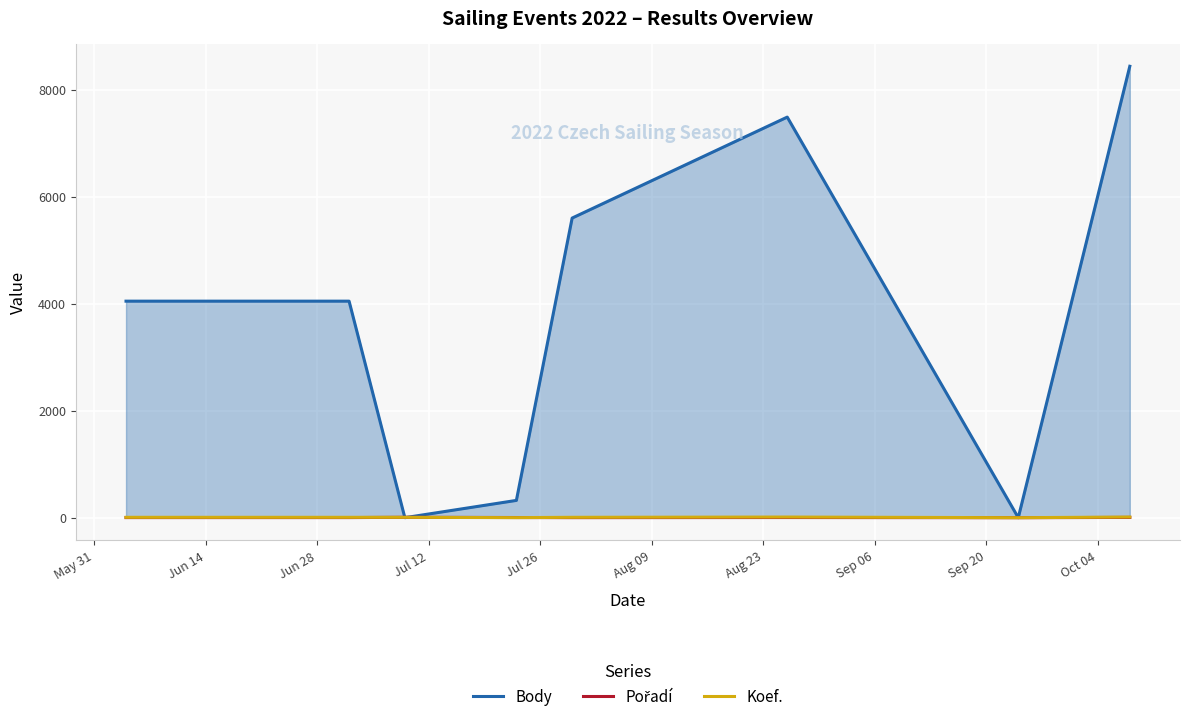

What is the average value of the Pořadí series?

3